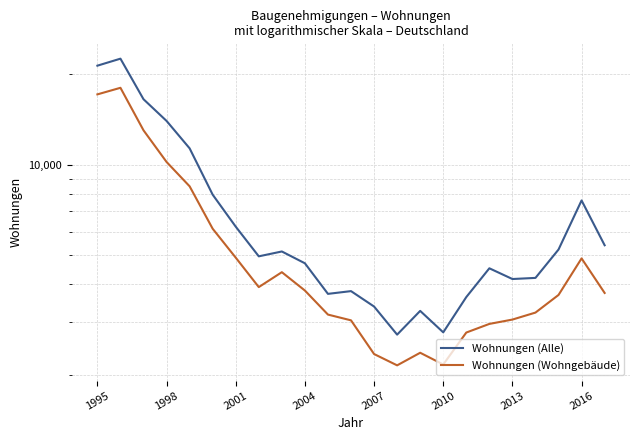

Which has a higher value, 11 or 2013?

2013